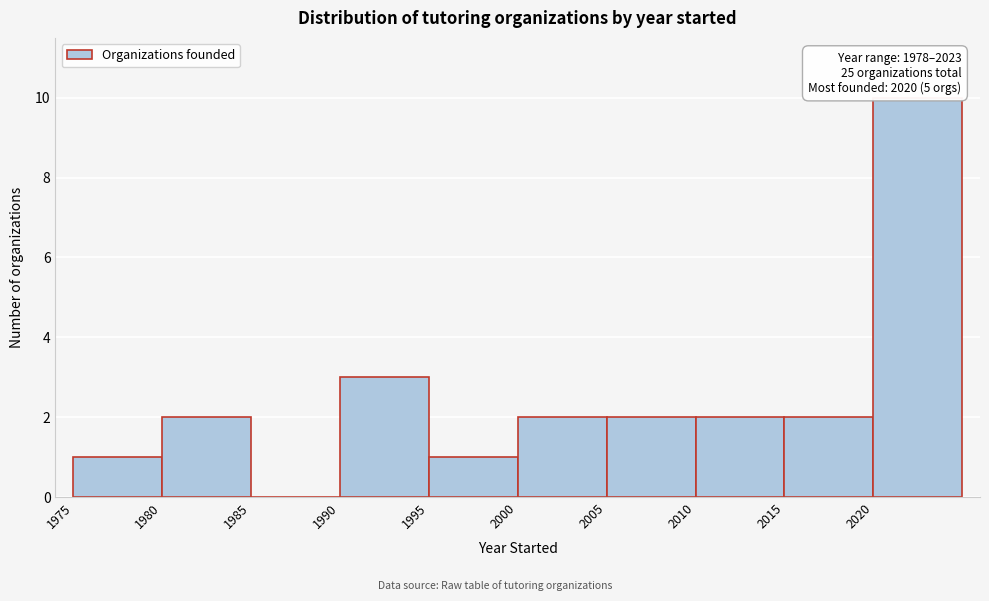

Over which range of the x-axis is the bar tallest?

2020 to 2025